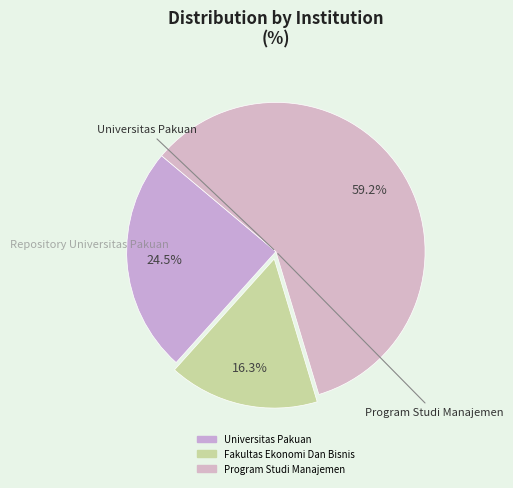

What is the smallest slice in the pie chart?

Fakultas Ekonomi Dan Bisnis